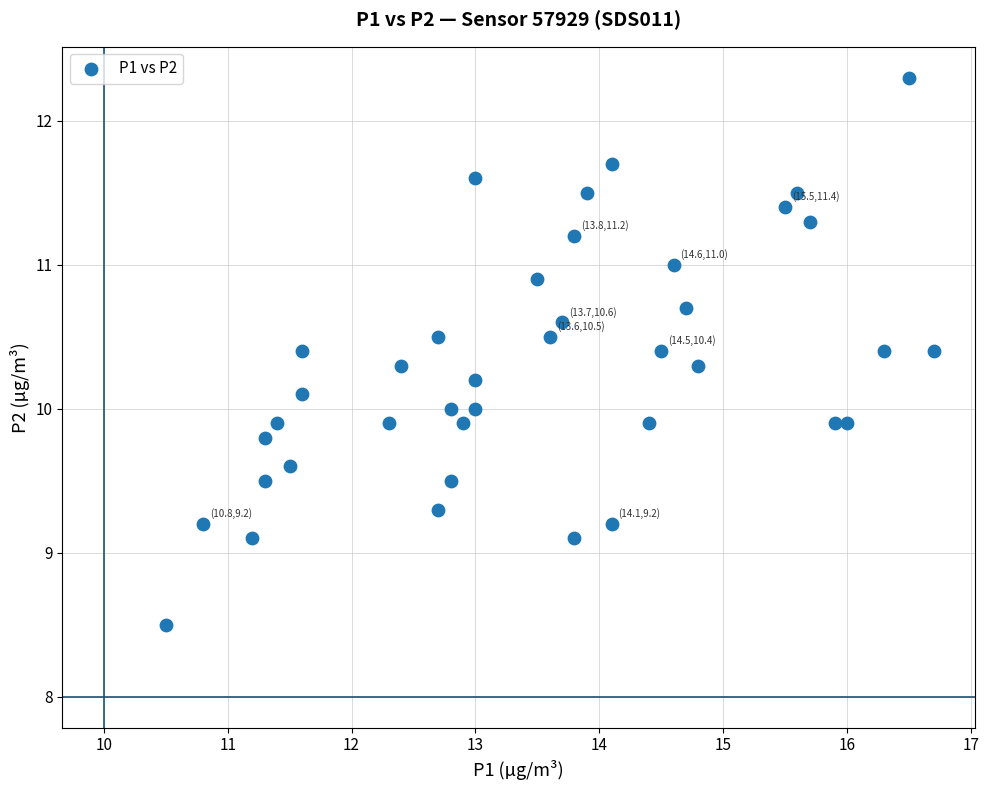

What is the range of X values (max minus min)?

6.2